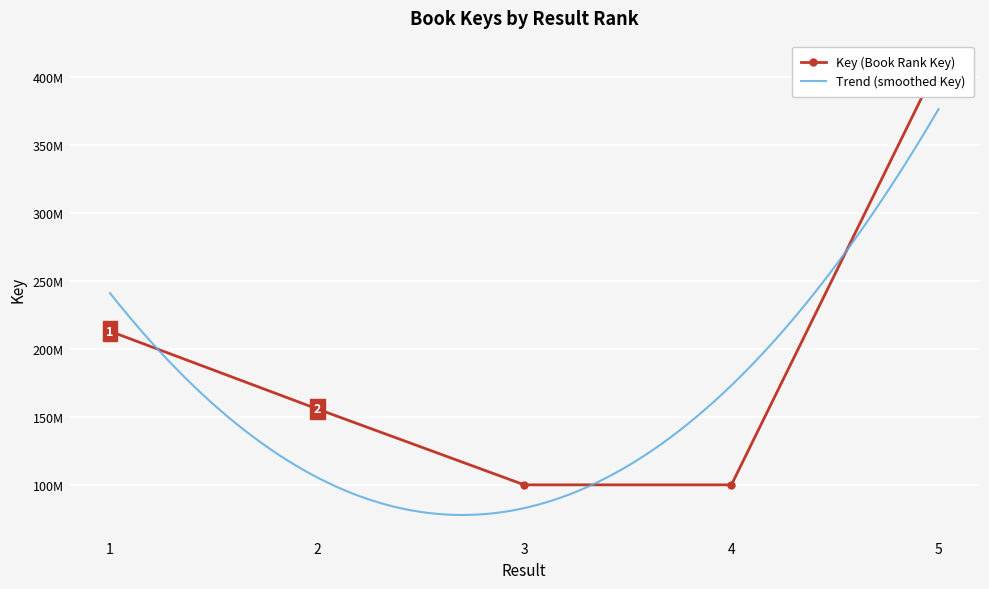

Reading left to right, list all the values displayed in this chart.

213239049	156213730	100441990	100430374	410049461